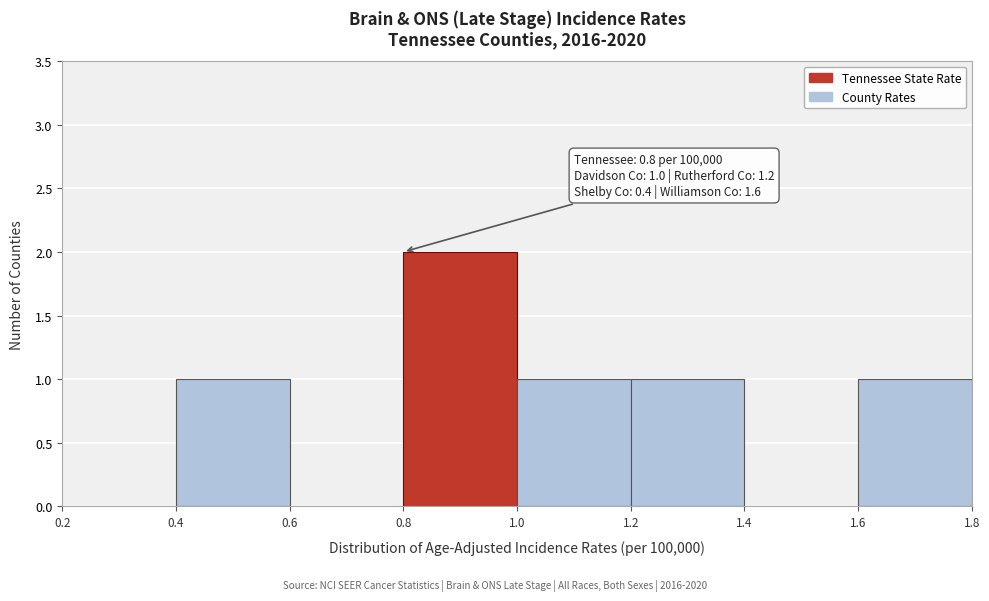

Which range on the x-axis has the tallest bar?

0.8 to 1.0